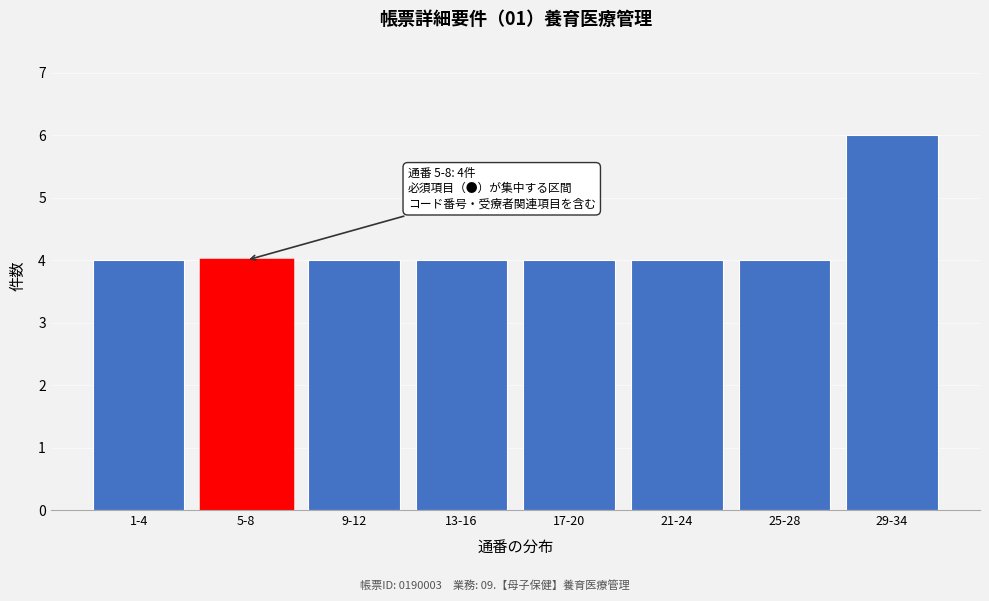

Reading left to right, what are all the values shown in this chart?

1-4=4	5-8=4	9-12=4	13-16=4	17-20=4	21-24=4	25-28=4	29-34=6